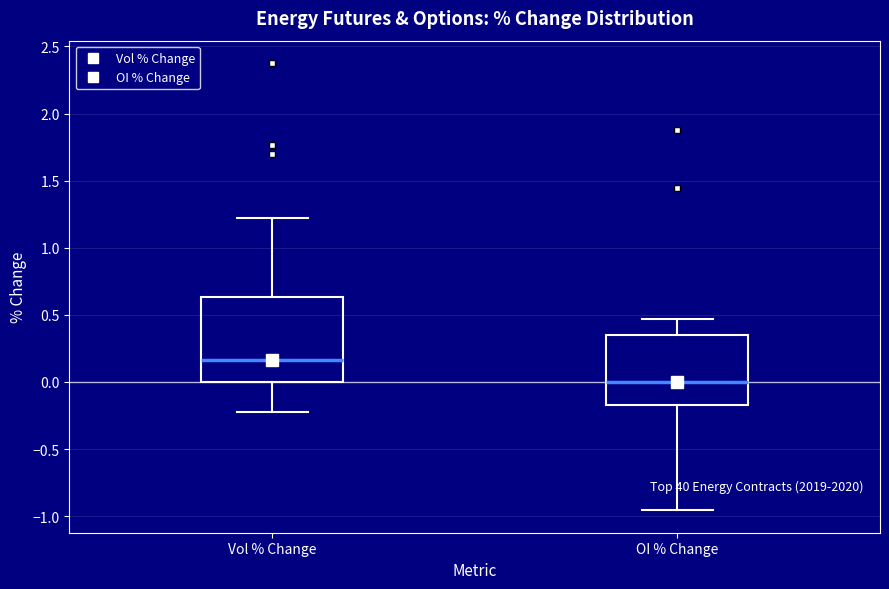

Which box's median line is the lowest?

OI % Change